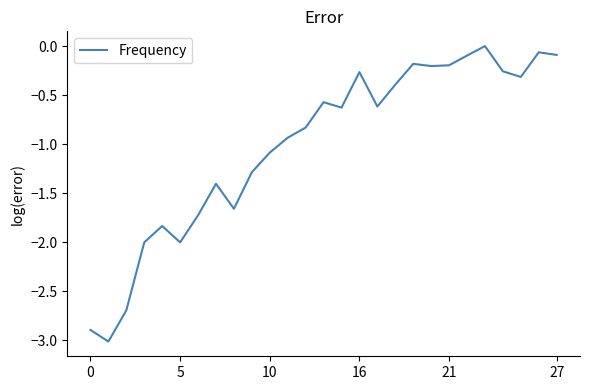

What is the difference between the maximum and minimum values?

3.0